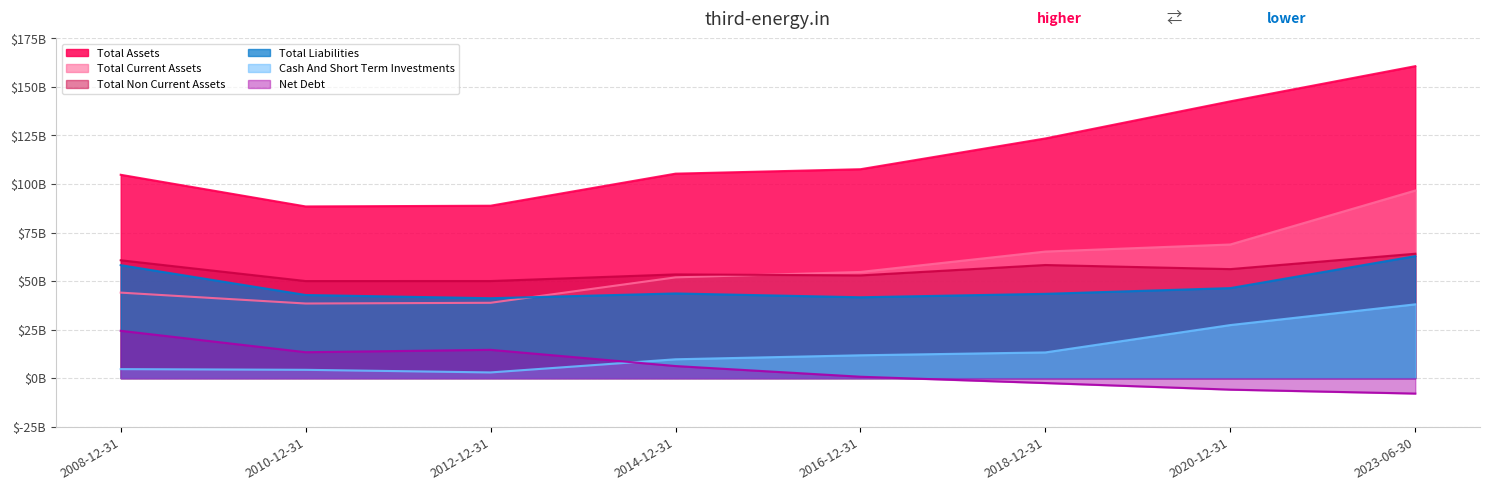

Which category has the lowest value in the Total Assets series?

2010-12-31